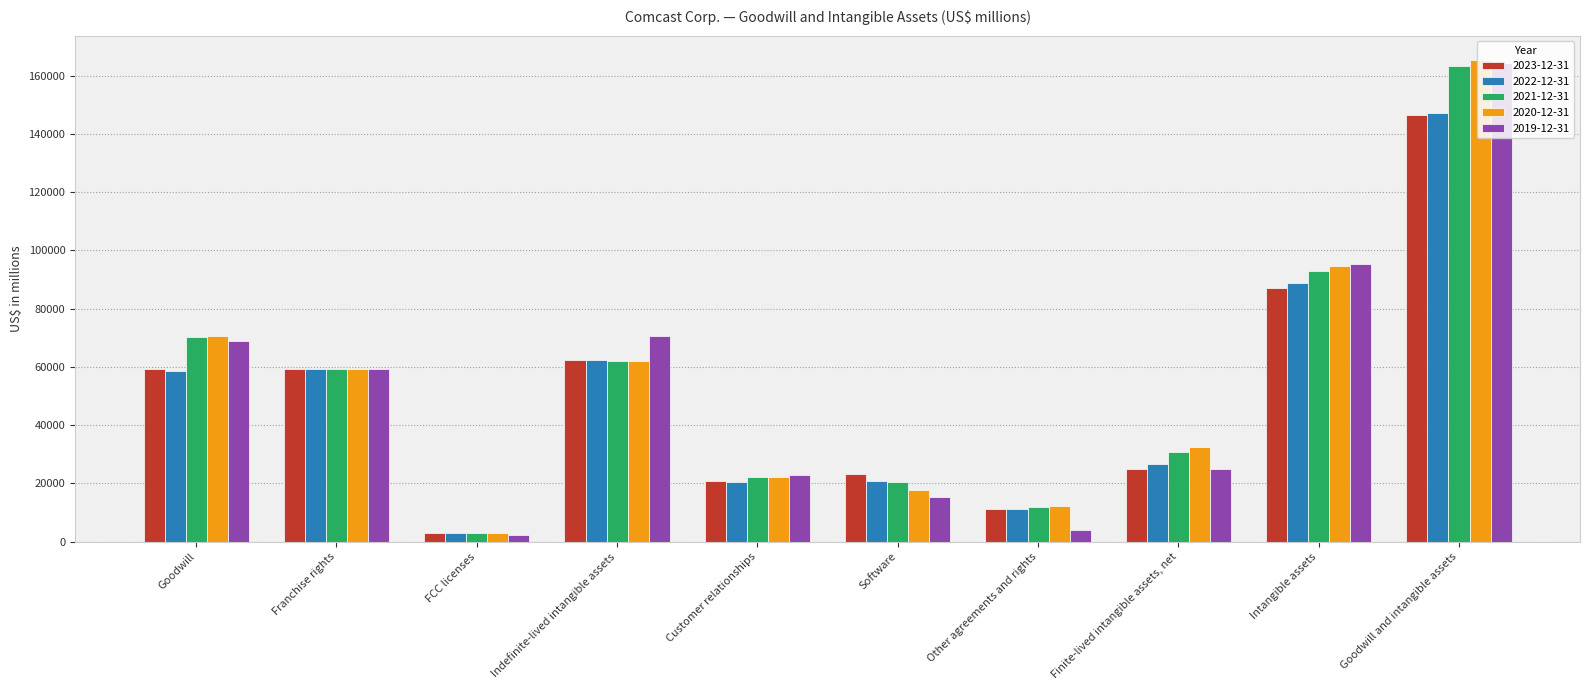

At which label does 2021-12-31 reach its peak?

Goodwill and intangible assets